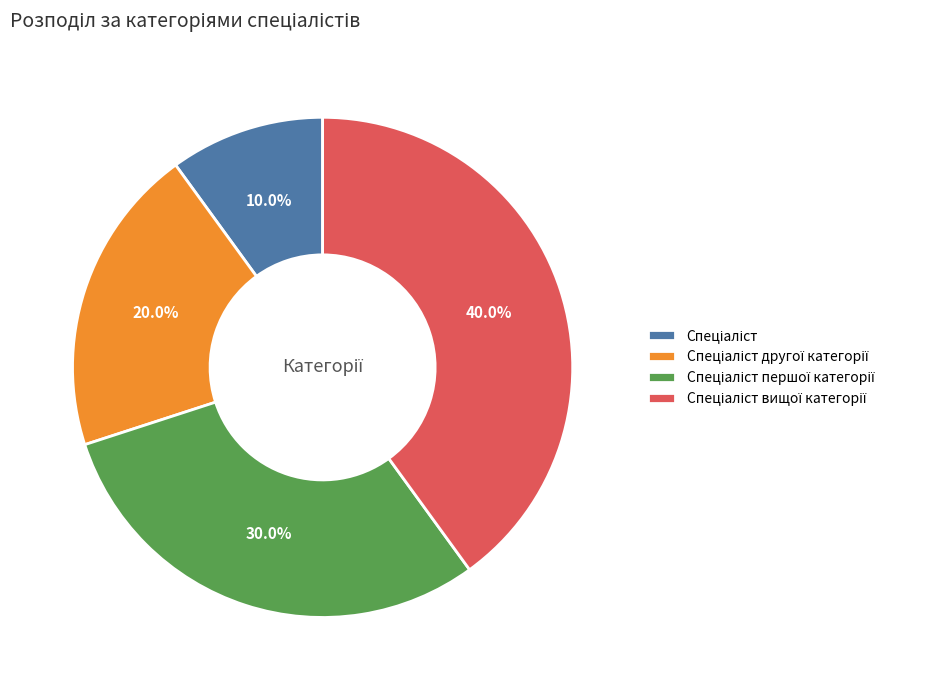

Is there a majority slice in this chart?

No